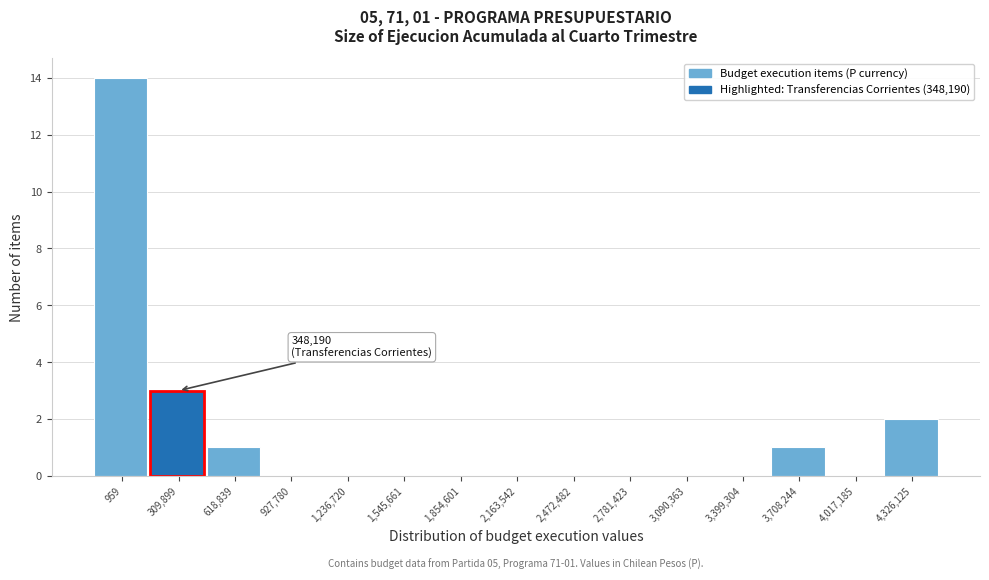

Reading right to left, what are all the values shown in this chart?

4,326,125=2	4,017,185=0	3,708,244=1	3,399,304=0	3,090,363=0	2,781,423=0	2,472,482=0	2,163,542=0	1,854,601=0	1,545,661=0	1,236,720=0	927,780=0	618,839=1	309,899=3	959=14